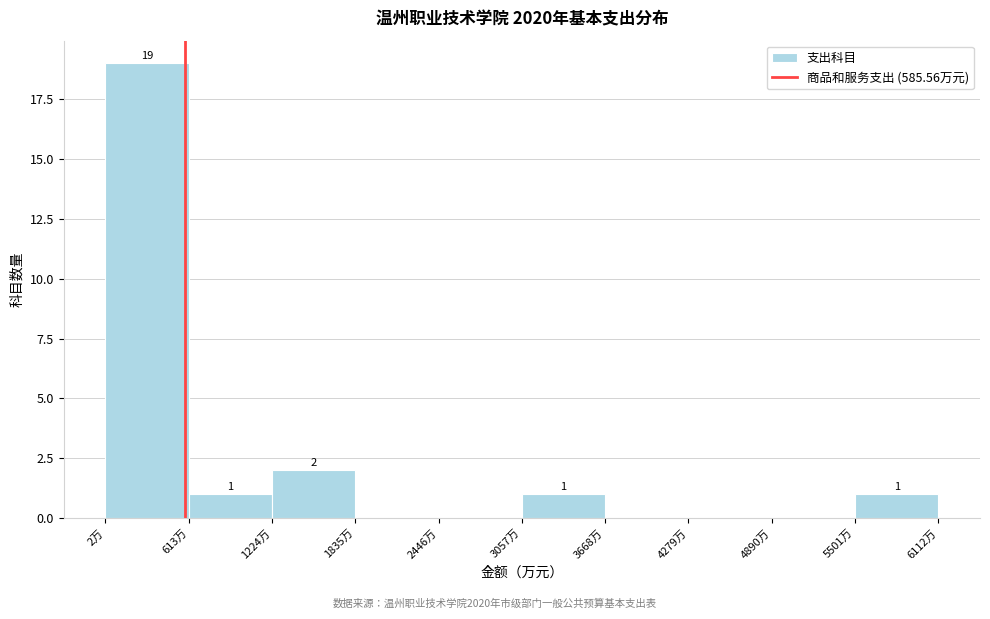

Over which range of the x-axis is the bar tallest?

0 to 600